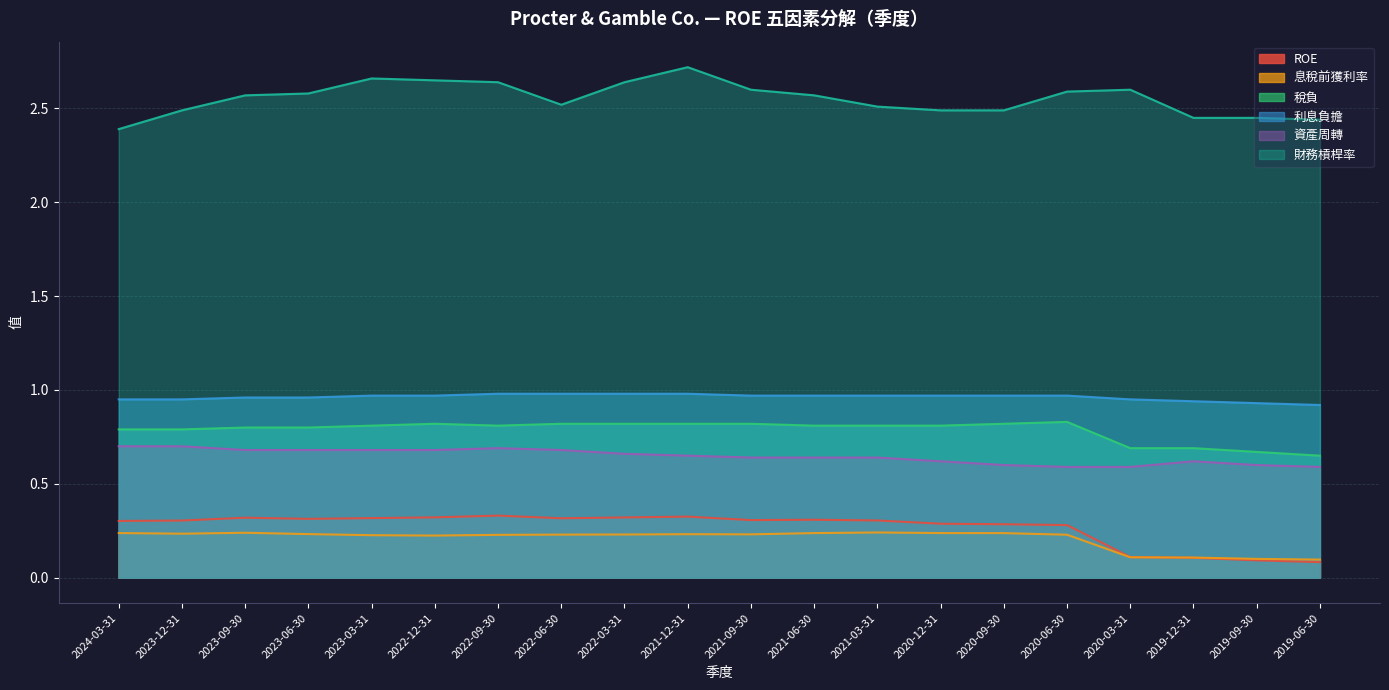

Where is 資產周轉 nearest to the value 0?

2020-06-30